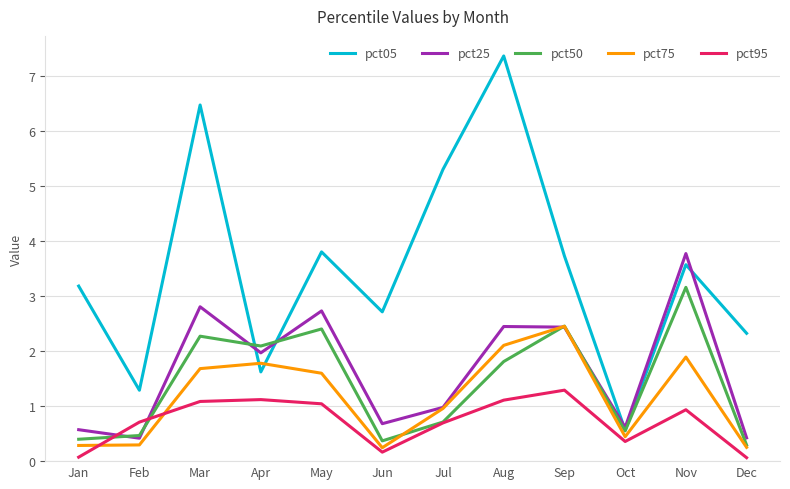

Is it true that pct05 equals 8.2 at Jul?

False